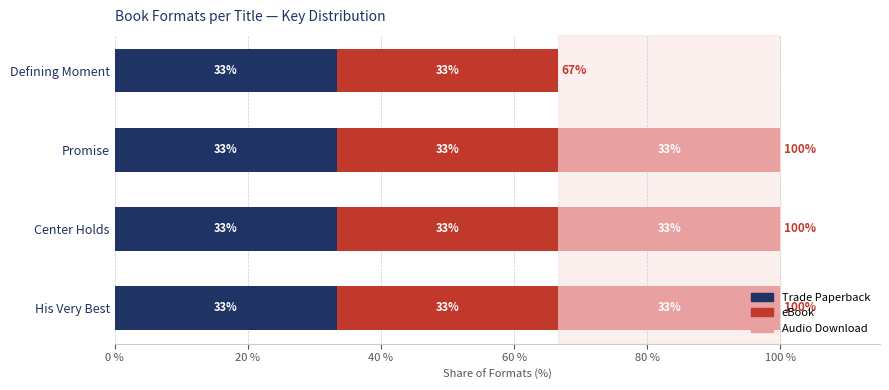

What are all the series names shown in the legend?

Trade Paperback, eBook, Audio Download